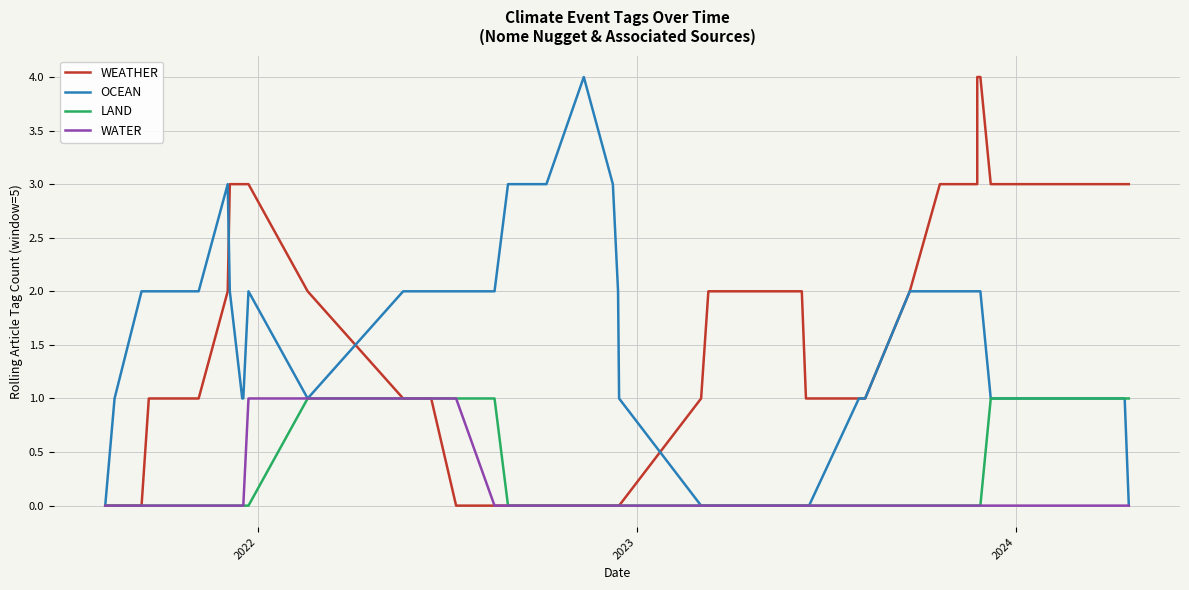

How many data points in OCEAN are less than 2?

19